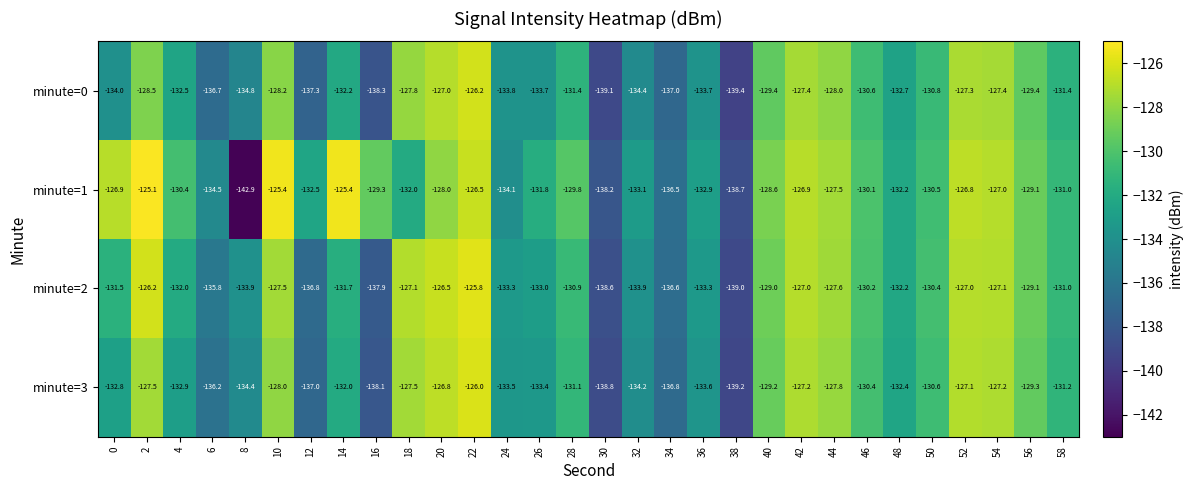

Rank the series by their maximum value, from highest to lowest.

minute=1, minute=2, minute=3, minute=0